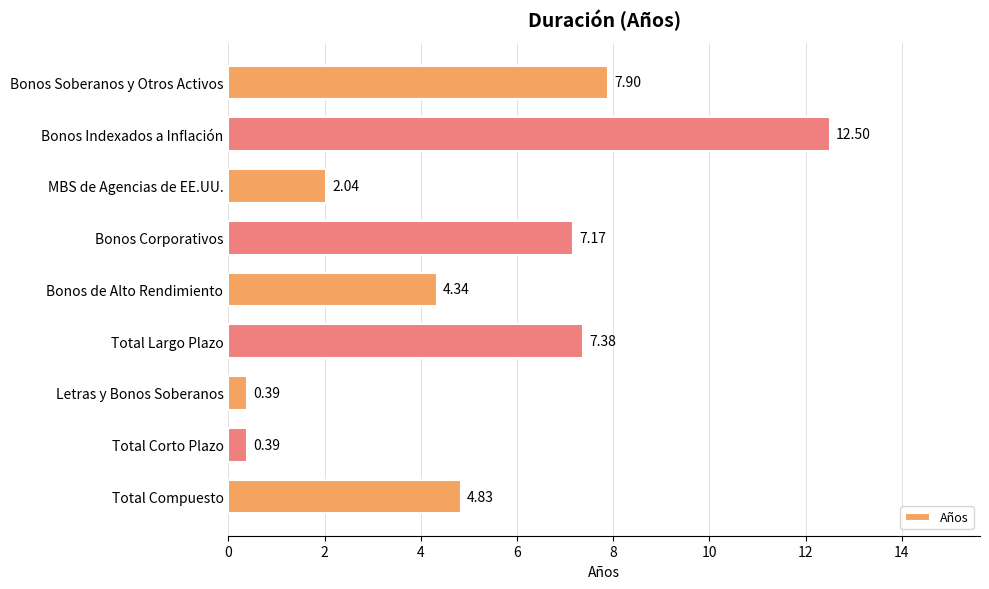

How many bars are there in total?

9